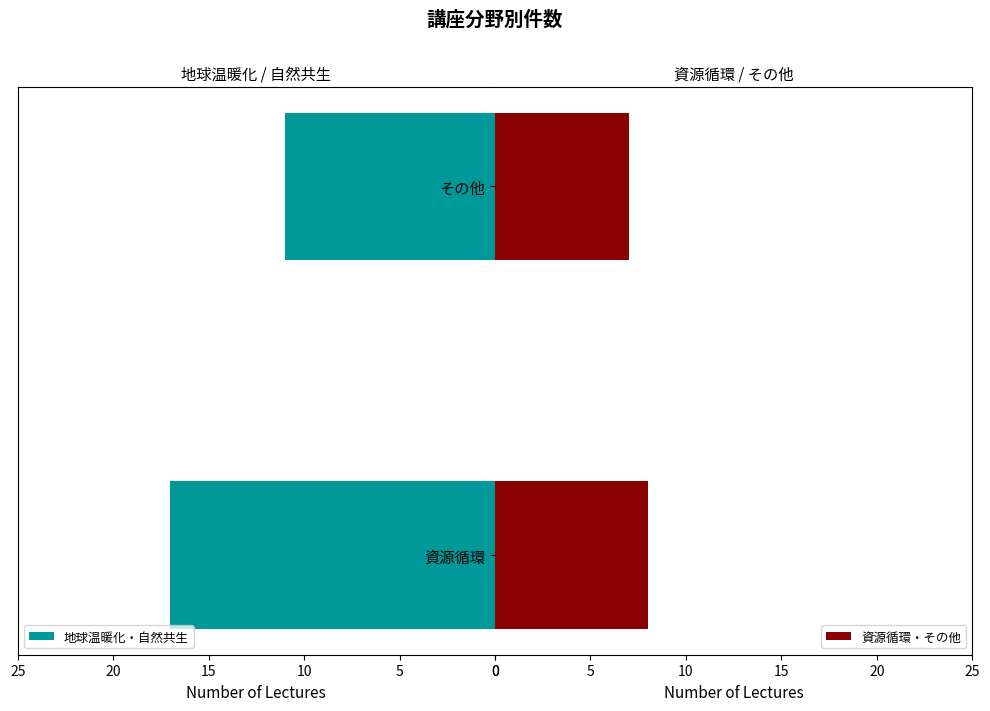

What is the difference between the 地球温暖化・自然共生 values at 自然共生 and 地球温暖化?

6